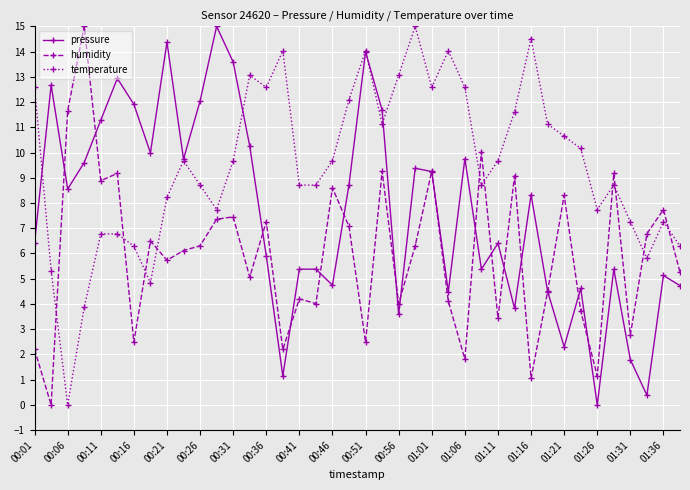

Which series has the largest total across all categories?

temperature